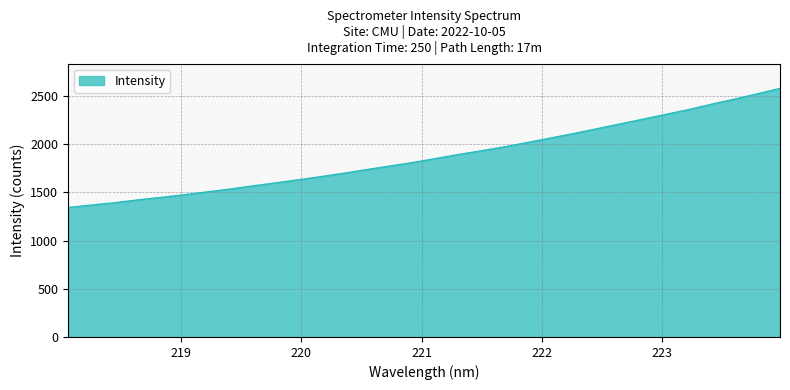

What is the smallest value displayed?

1343.1